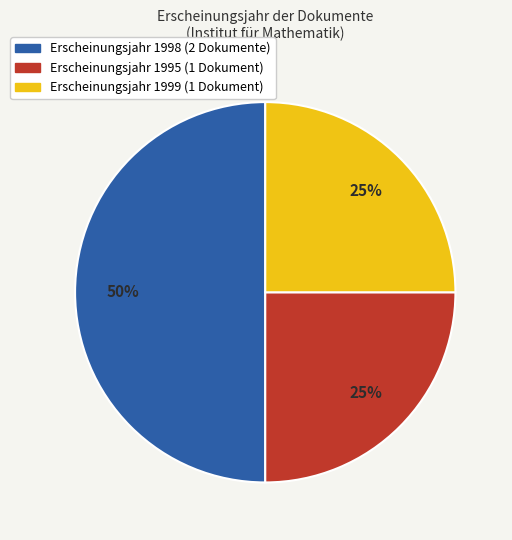

To the nearest percent, what is the difference between the largest and smallest slice percentages?

25%